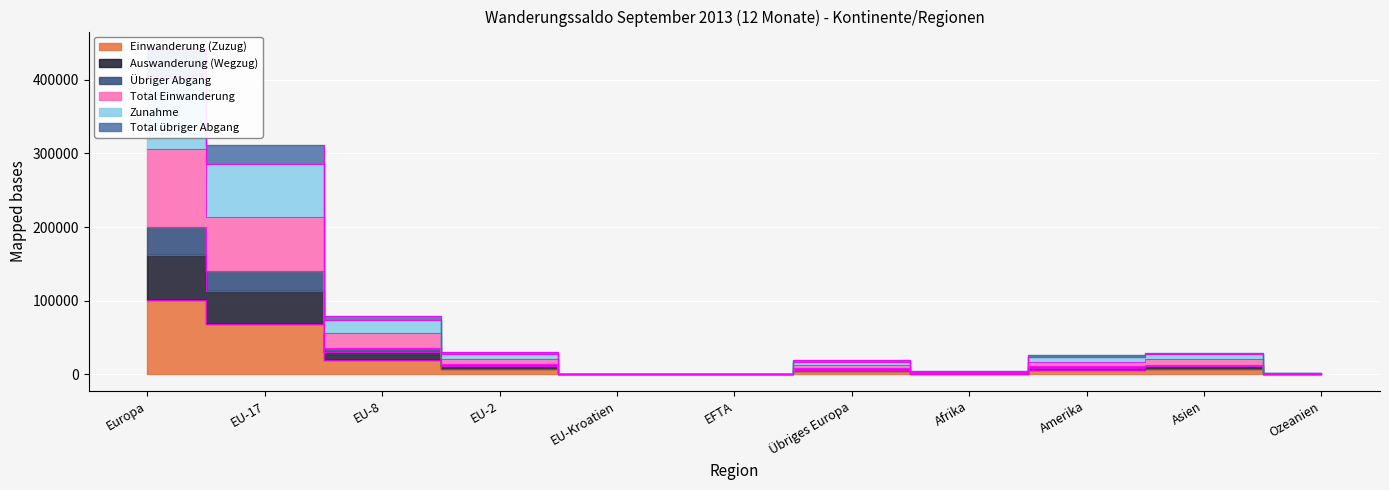

Rank the categories by Auswanderung (Wegzug) value from lowest to highest.

EFTA, EU-Kroatien, Ozeanien, Afrika, Übriges Europa, Amerika, EU-2, Asien, EU-8, EU-17, Europa